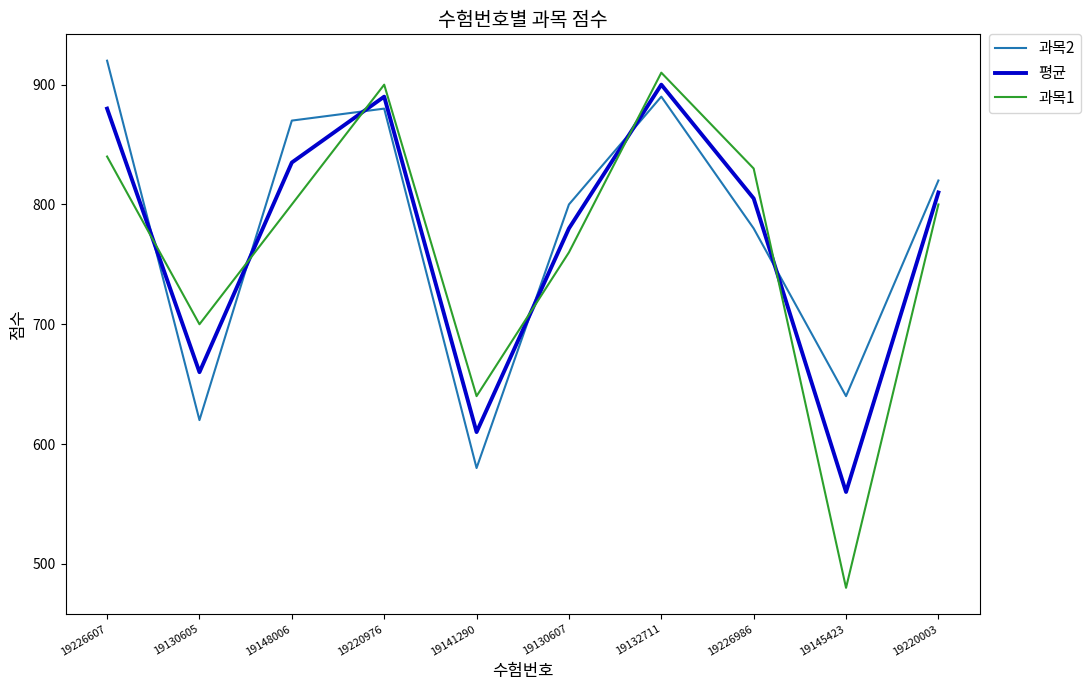

Does the chart display data point markers on the line(s)?

No